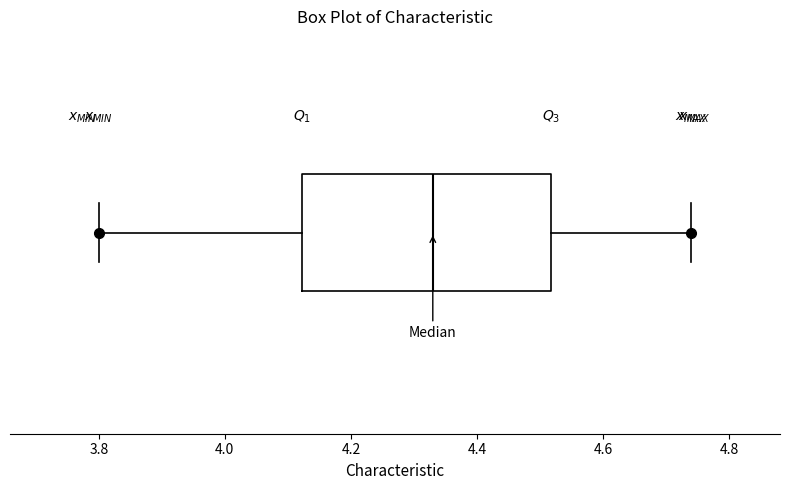

Transcribe this box plot: give where the median line is, the range the box spans, and where the two whiskers end, as read against the x-axis. The values are not printed on the chart, so give them approximately, as read against the axis.

median 4.34, box 4.12 to 4.52, whiskers 3.80 to 4.74